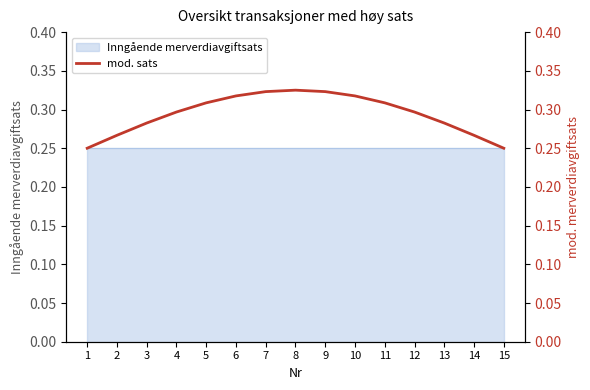

How many interior local peaks (higher than both neighbors) does the data have?

1